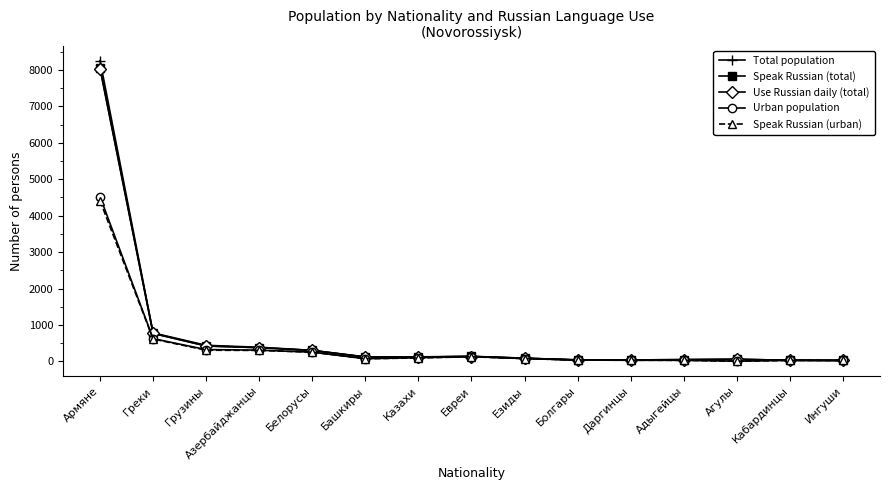

The value of Speak Russian (total) at Ингуши is 28. True or false?

True